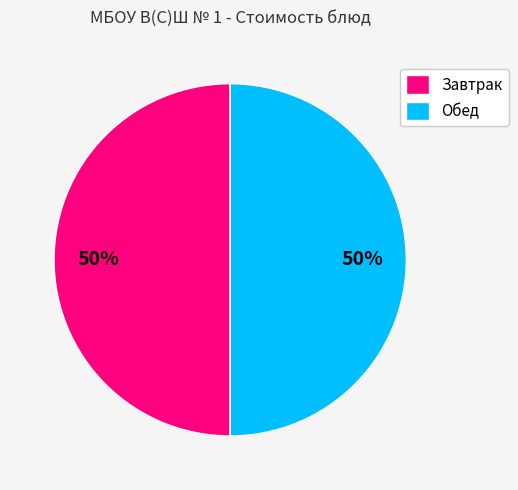

Combined, do Завтрак and Обед account for over 50%?

Yes